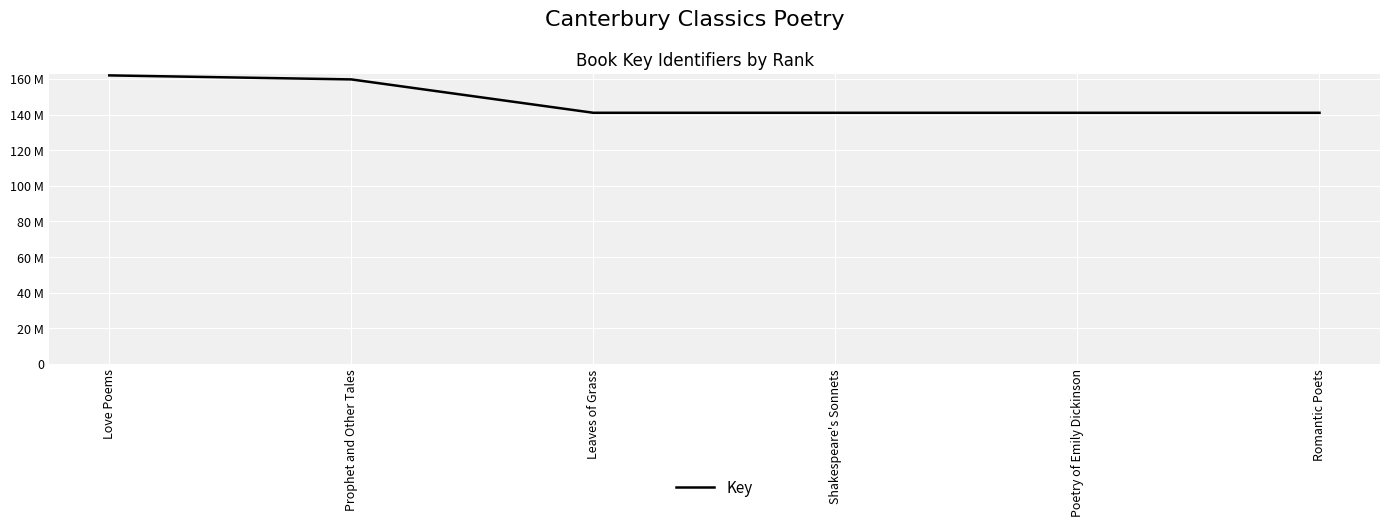

What is the sum of all values?

885838047